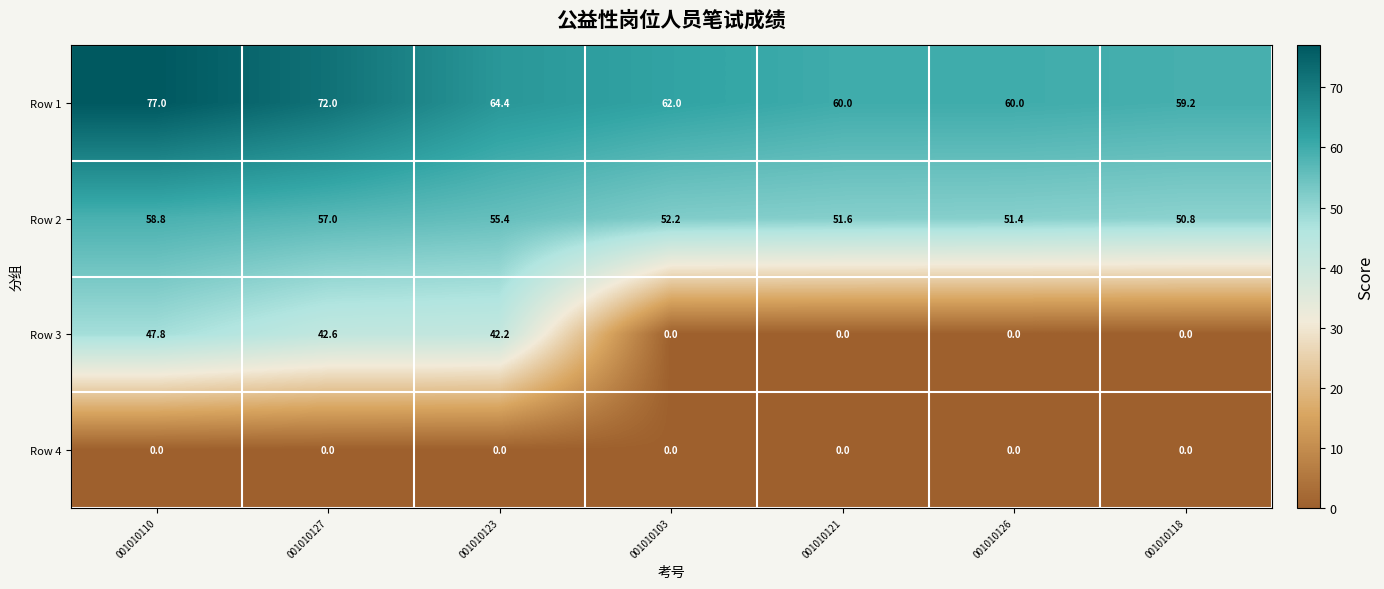

The Row 1 series shows 77.0 at 001010110. True or false?

True